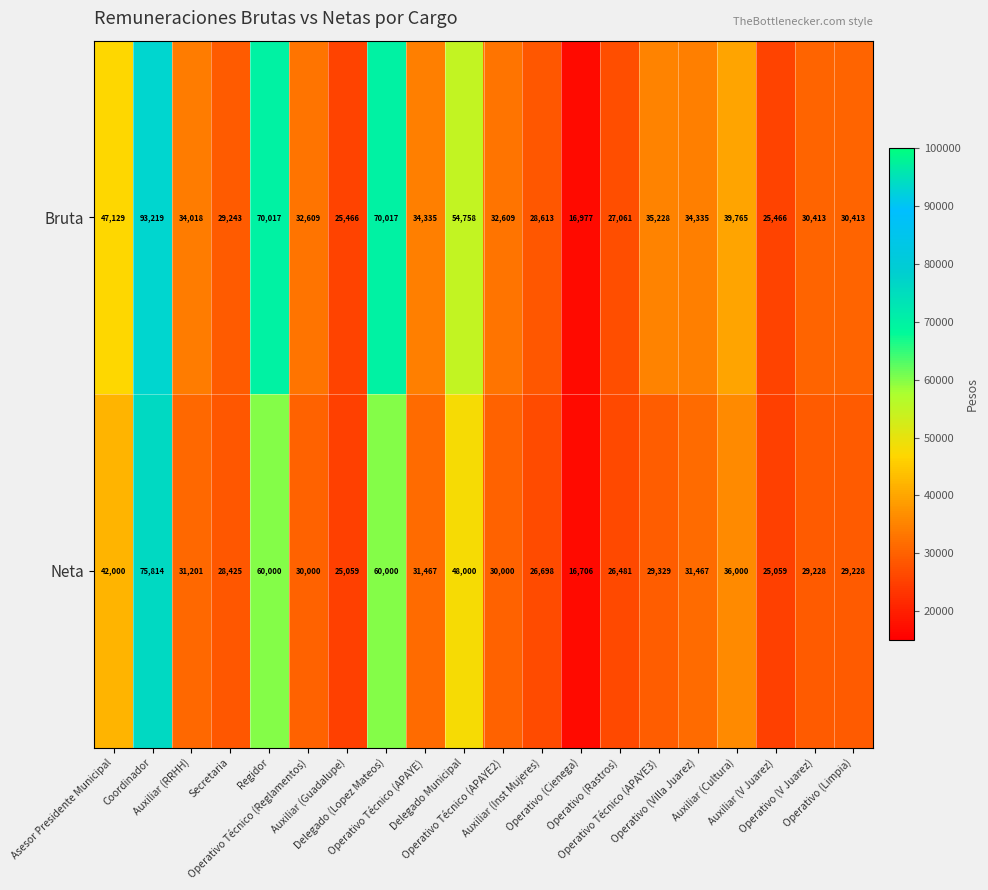

Rank the series by their maximum value, from lowest to highest.

Neta, Bruta